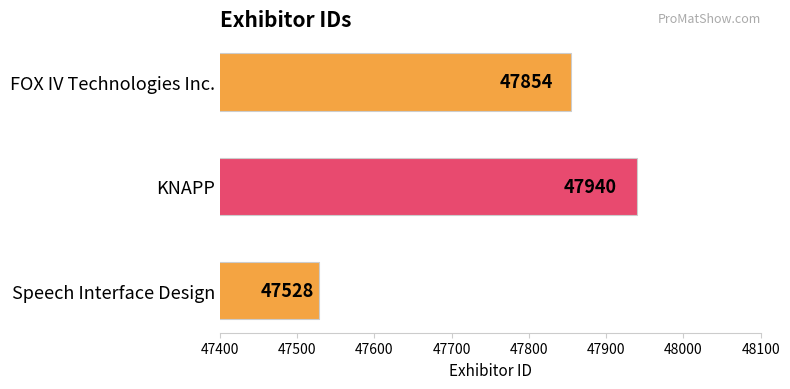

Approximately how many times larger is the value at Speech Interface Design compared to KNAPP?

1.0